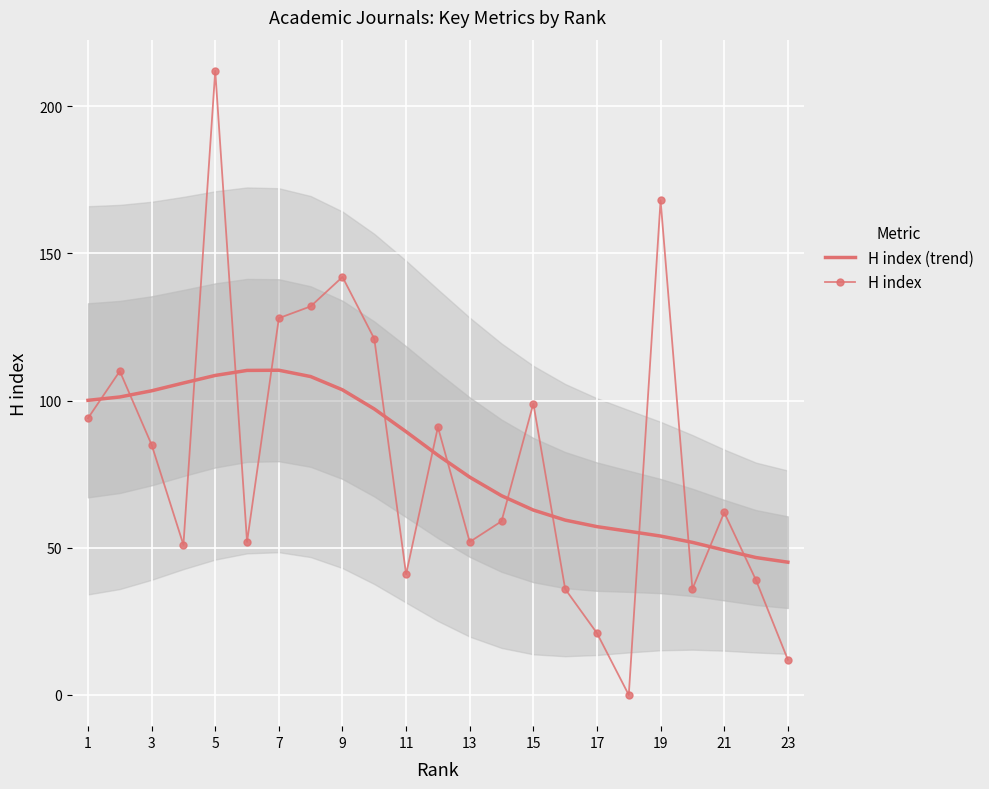

Reading left to right, transcribe all the data shown in this chart.

H index (trend): 100.1	101.2	103.3	106.0	108.5	110.2	110.3	108.2	103.7	97.2	89.4	81.4	74.0	67.7	62.8	59.4	57.2	55.6	54.0	51.8	49.2	46.7	45.1
H index: 94.0	110.0	85.0	51.0	212.0	52.0	128.0	132.0	142.0	121.0	41.0	91.0	52.0	59.0	99.0	36.0	21.0	0.0	168.0	36.0	62.0	39.0	12.0